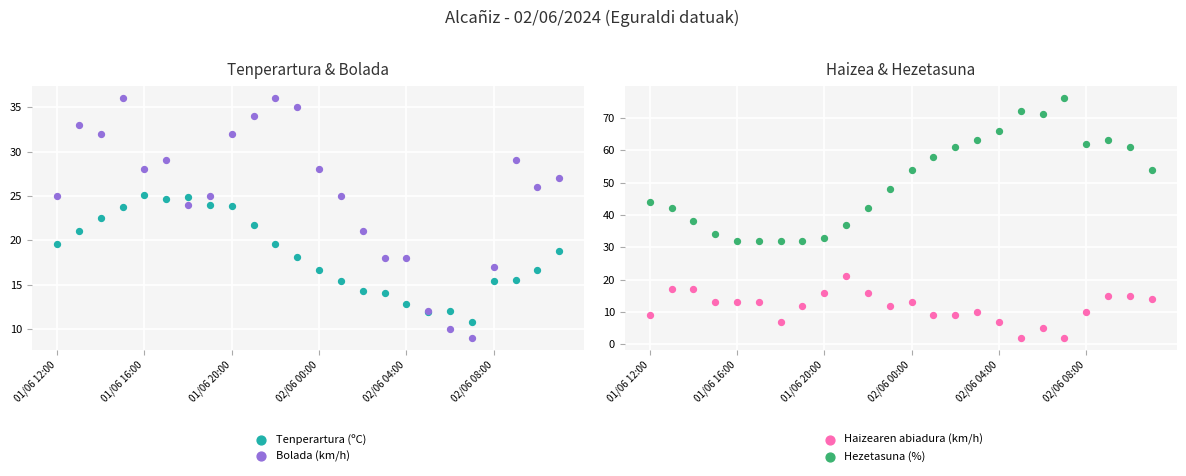

Which series contains the lowest Y value?

Haizearen abiadura (km/h)